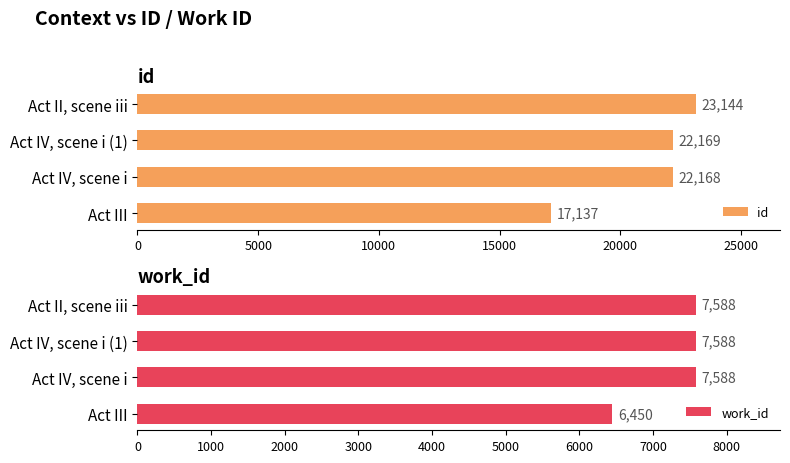

What is the sum of the id values at Act II, scene iii and Act III?

40281